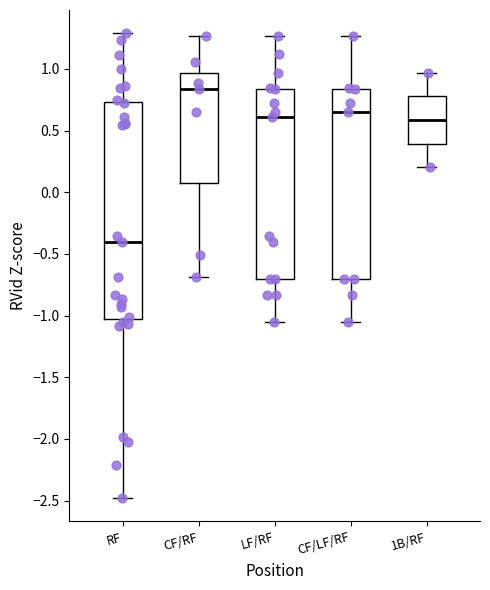

Where does the median line of the box for LF/RF sit on the y-axis? The values are not printed on the chart, so give them approximately, as read against the axis.

0.60